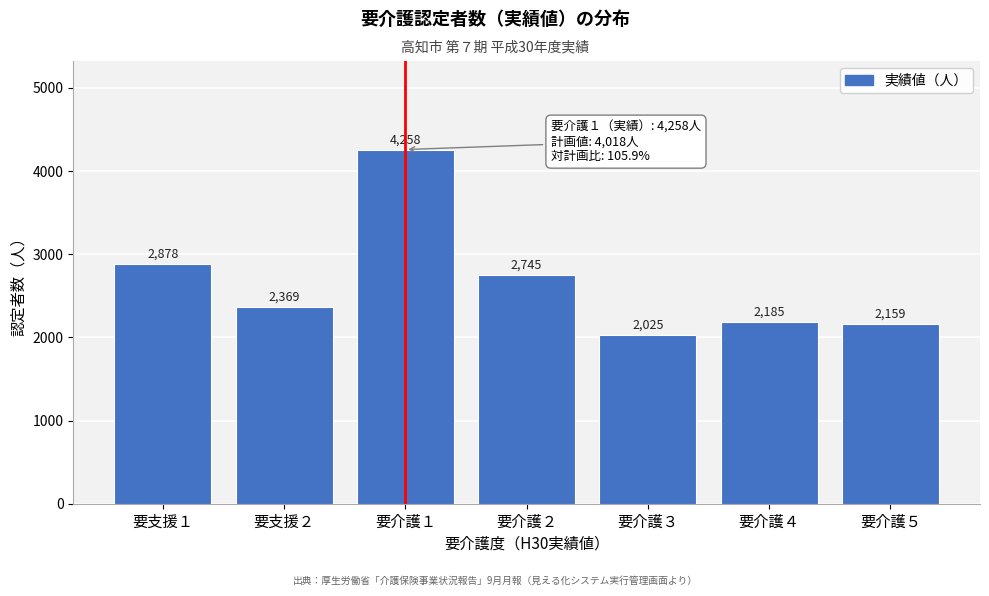

Reading left to right, extract all data points from this chart.

2878	2369	4258	2745	2025	2185	2159